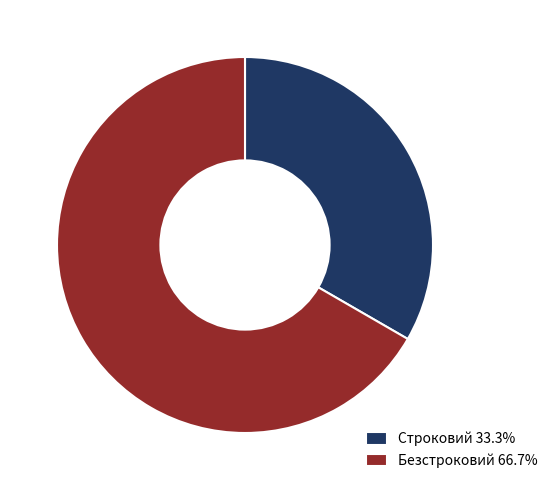

Do Безстроковий and Строковий together represent more than half of the pie?

Yes